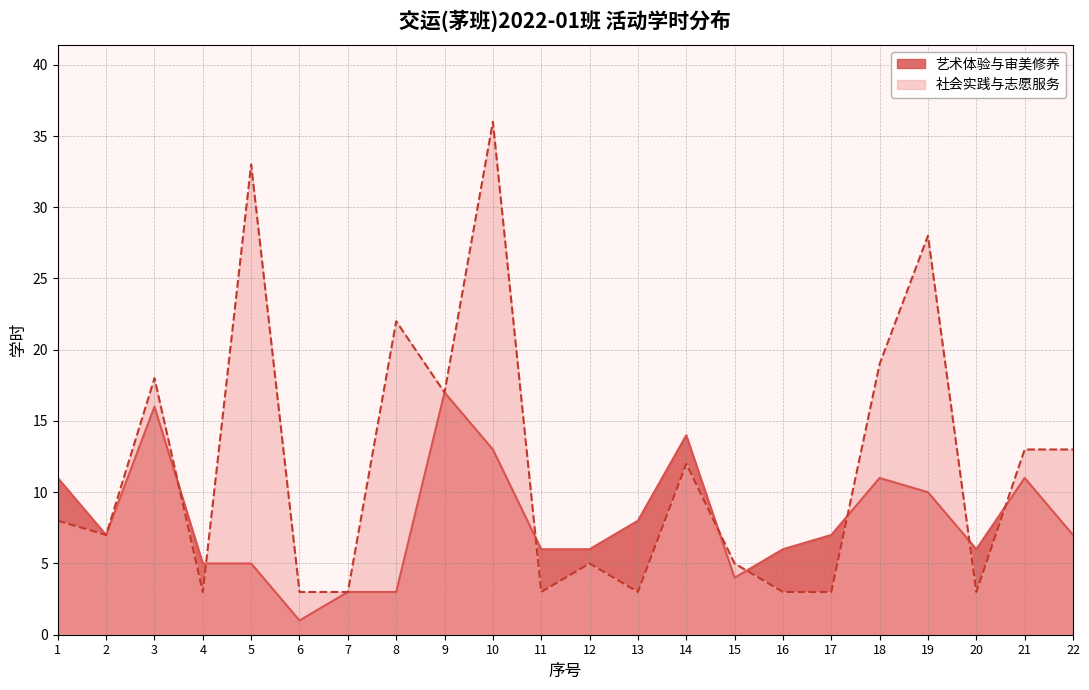

Reading left to right, extract all data points from this chart.

艺术体验与审美修养: 11	7	16	5	5	1	3	3	17	13	6	6	8	14	4	6	7	11	10	6	11	7
社会实践与志愿服务: 8	7	18	3	33	3	3	22	17	36	3	5	3	12	5	3	3	19	28	3	13	13